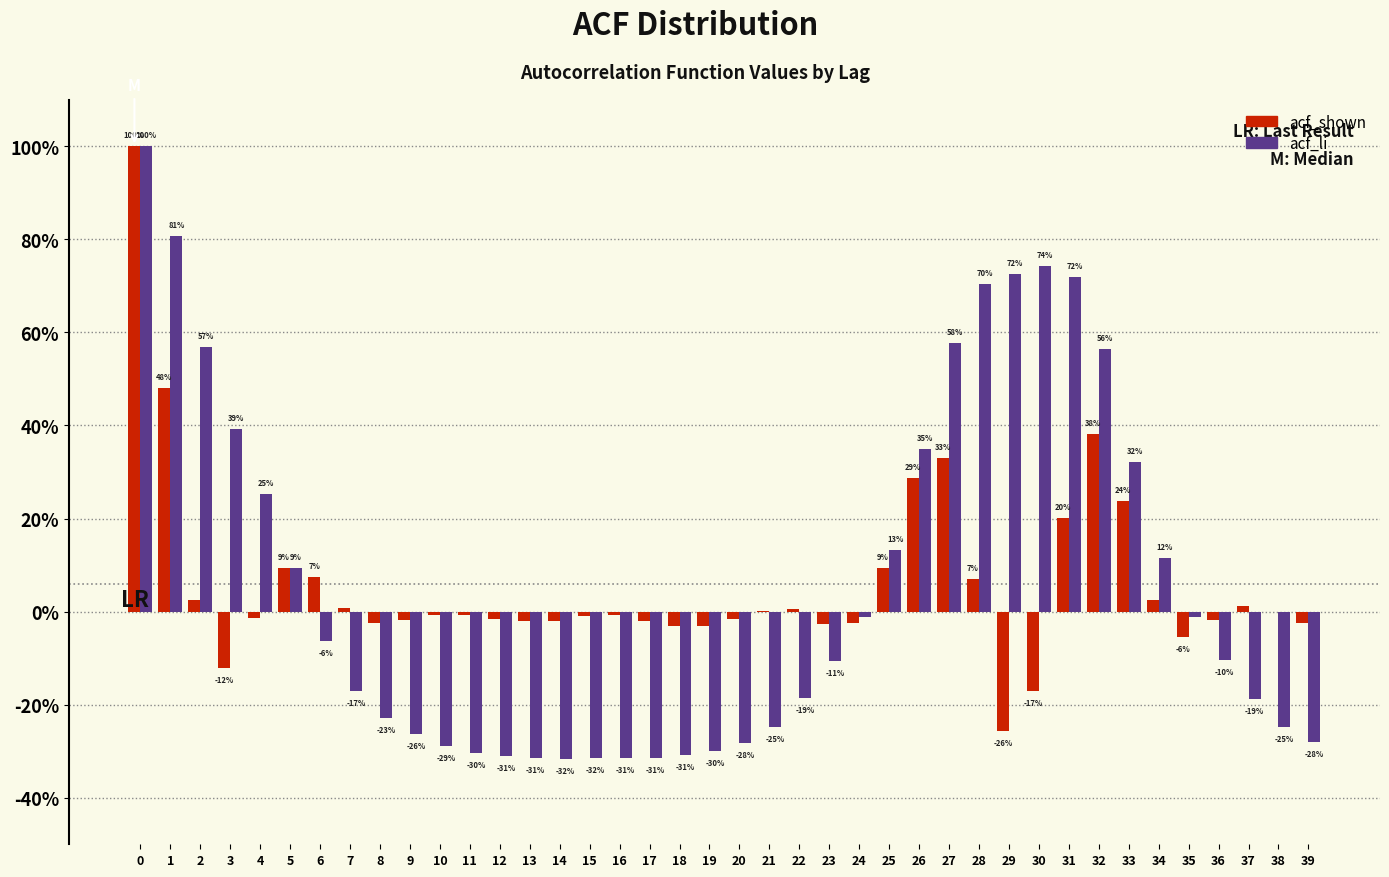

Are the bars horizontal?

No